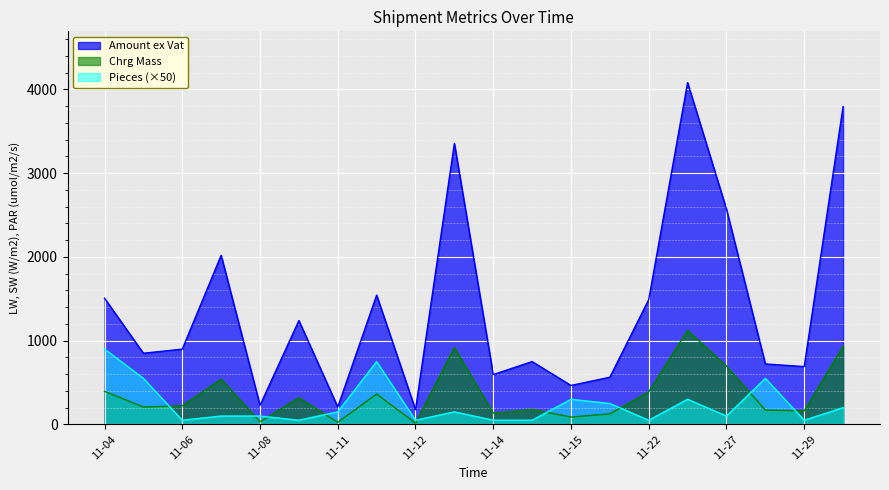

What is the maximum value for Pieces?

900.0